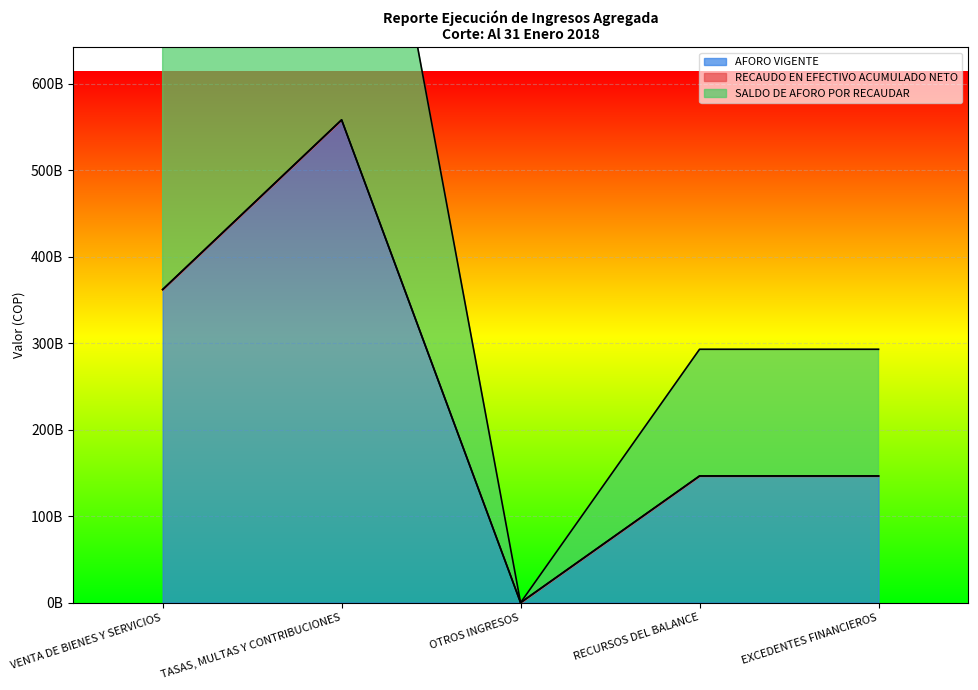

True or false: AFORO VIGENTE has more than 2 interior local peaks.

False